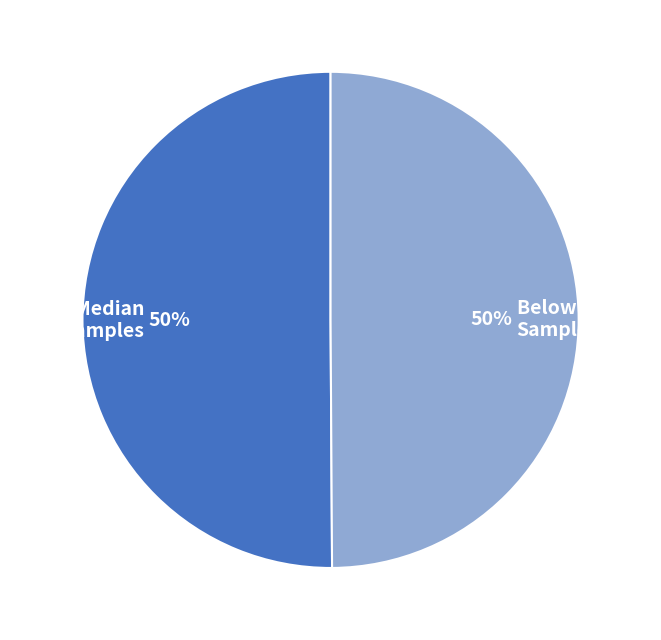

What is the ratio of the value at Below Median Samples to the value at Above Median Samples?

1.0